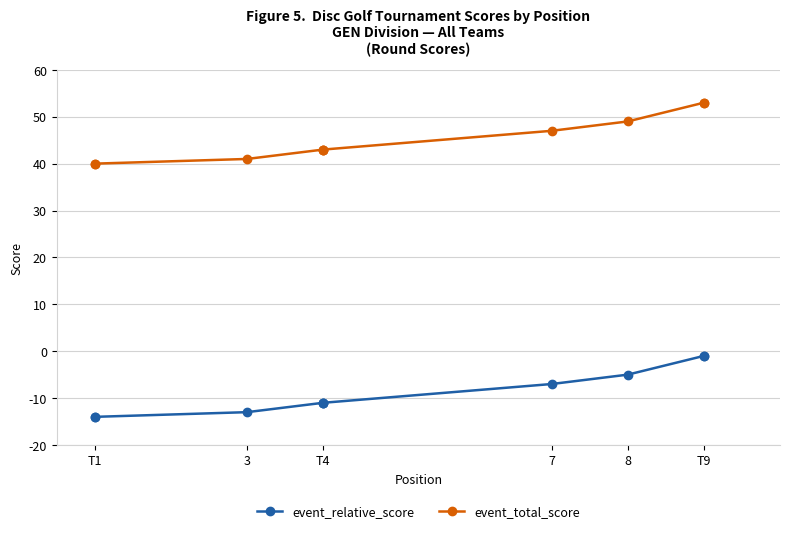

How many distinct data groups are displayed?

2